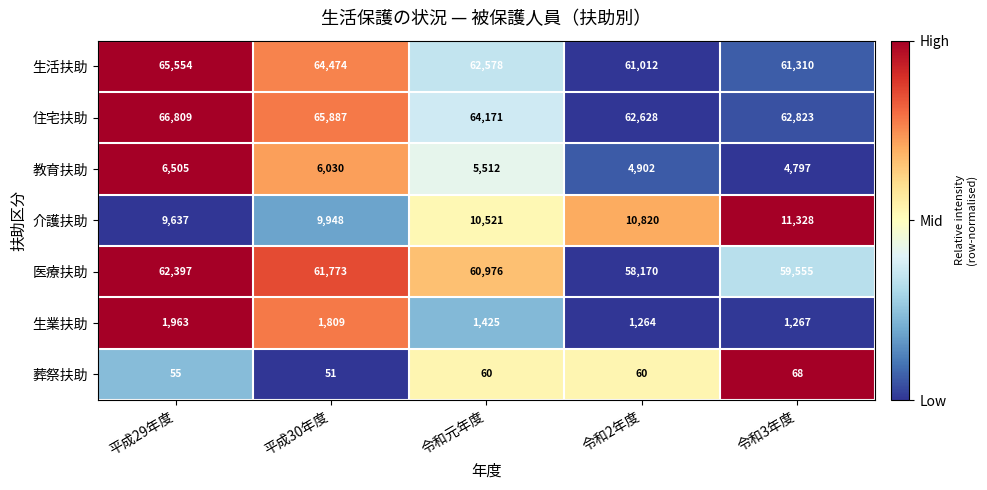

What is the total value across all series at 令和元年度?

205243